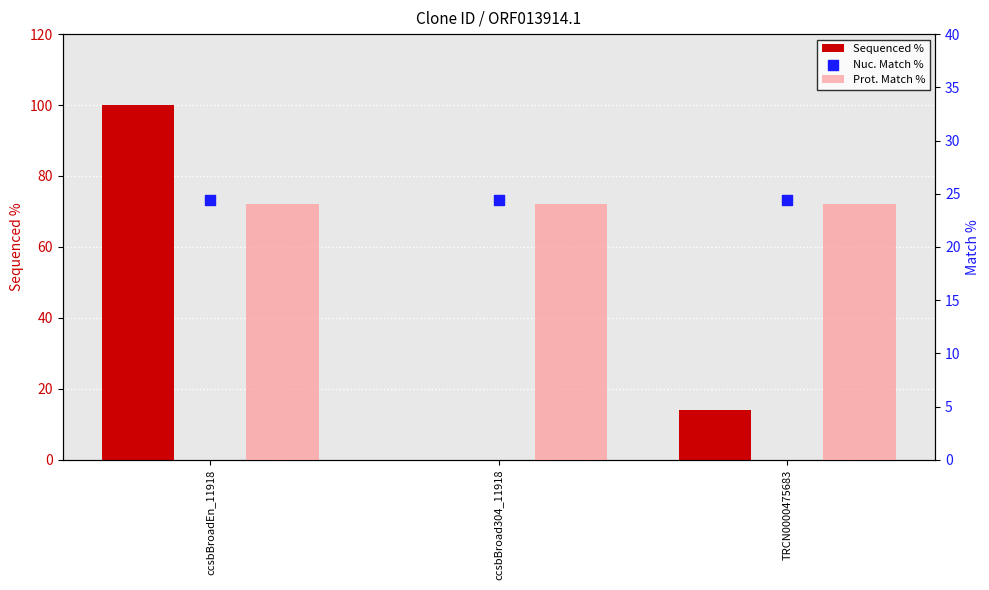

At which category is the sum across all series the highest?

ccsbBroadEn_11918